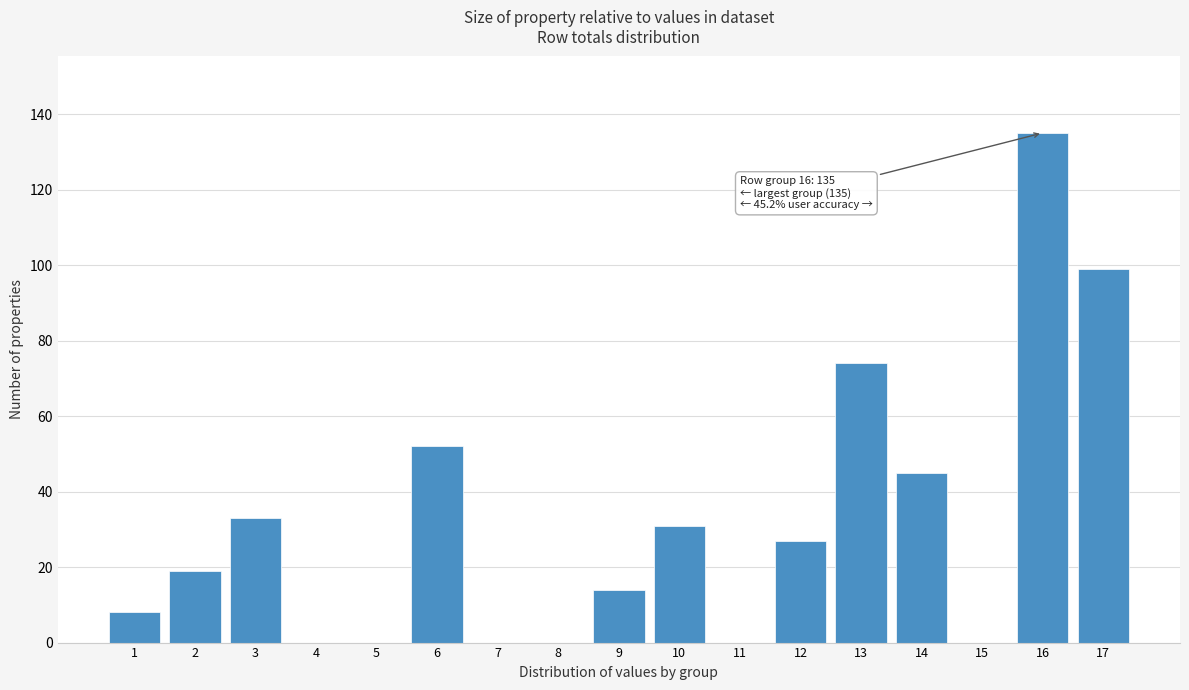

Reading right to left, transcribe all the data shown in this chart.

17=99	16=135	15=0	14=45	13=74	12=27	11=0	10=31	9=14	8=0	7=0	6=52	5=0	4=0	3=33	2=19	1=8